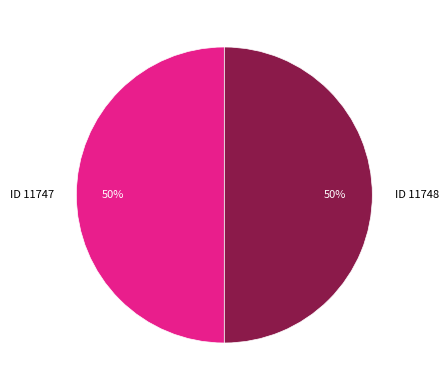

What is the ratio of the value at ID 11748 to the value at ID 11747?

1.0